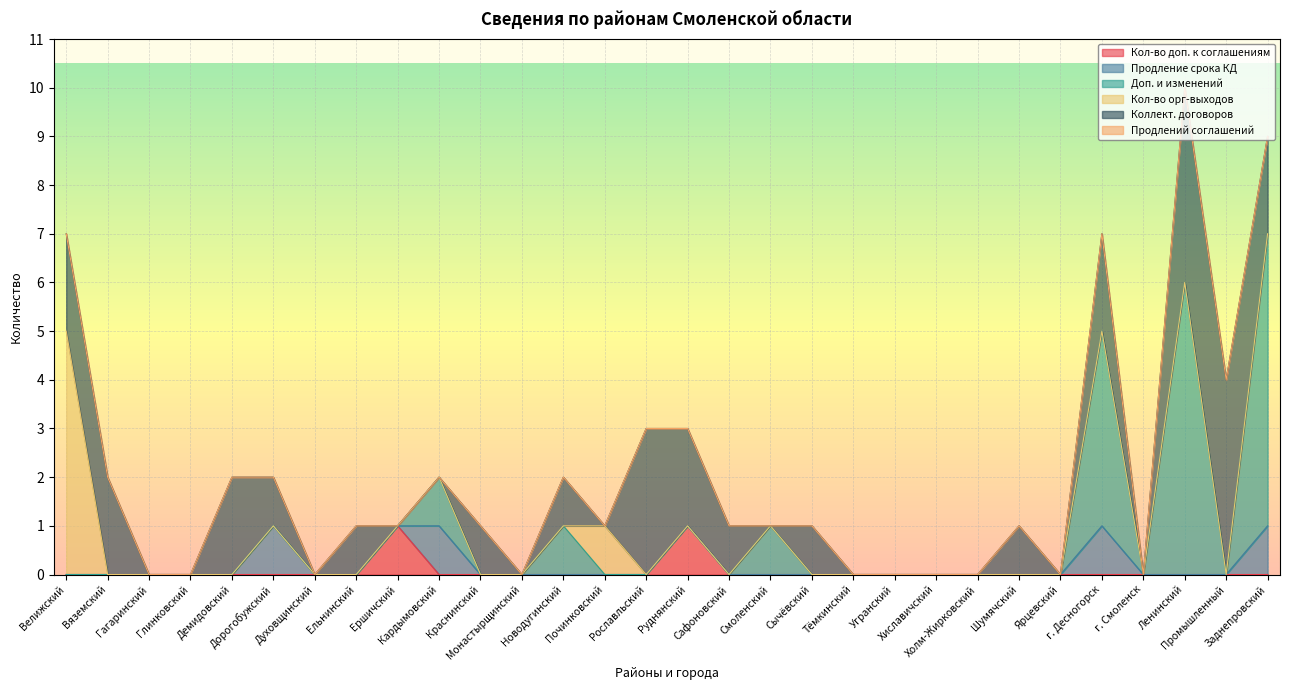

In Продление срока КД, how many points are higher than both neighbors (excluding endpoints)?

3